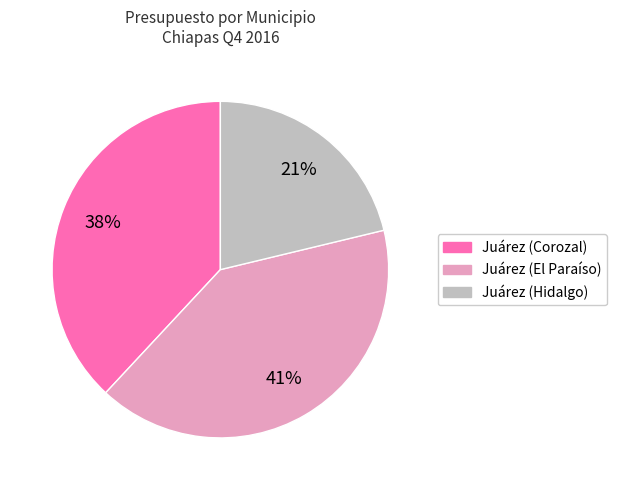

Do Juárez (Hidalgo) and Juárez (El Paraíso) together represent more than half of the pie?

Yes